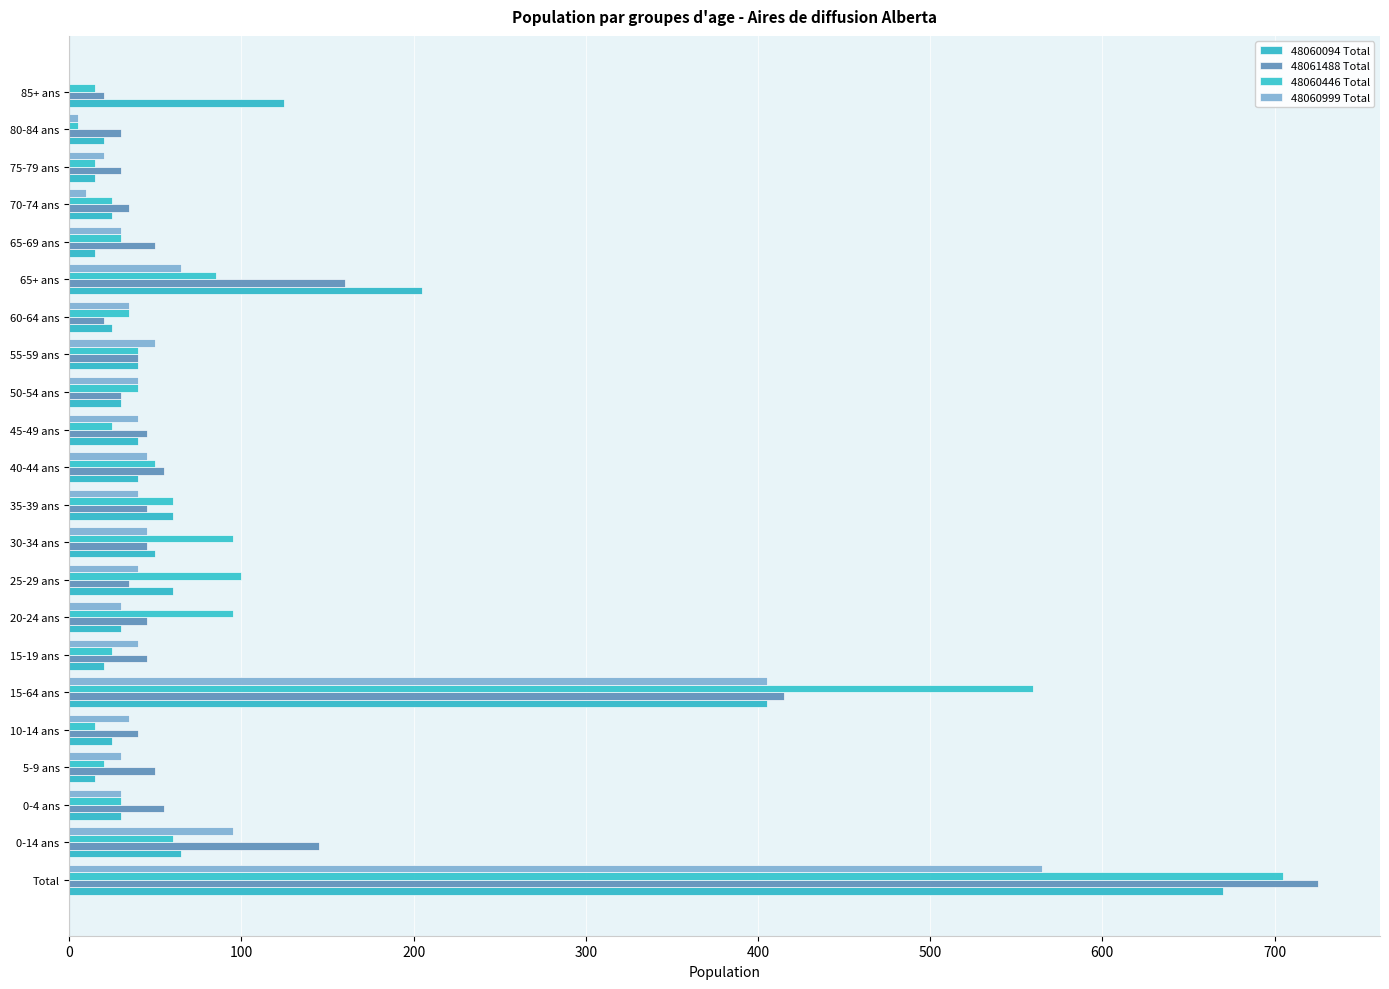

What is the difference between the second highest and second lowest values in the 48061488 Total series?

395